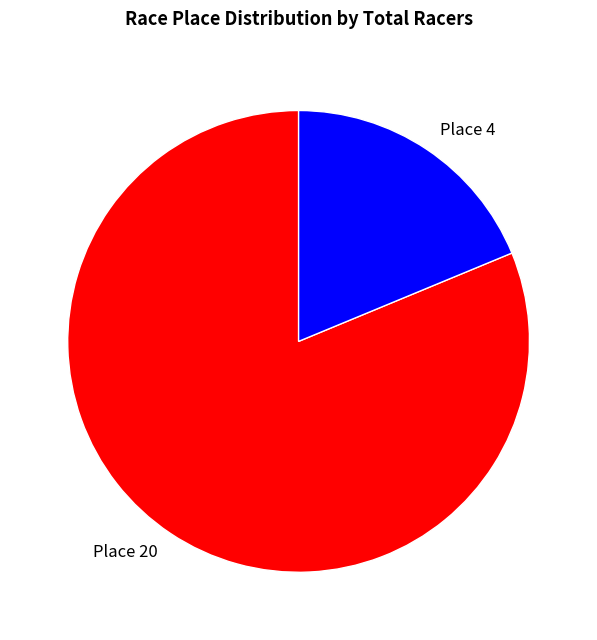

How many slices are in this pie chart?

2